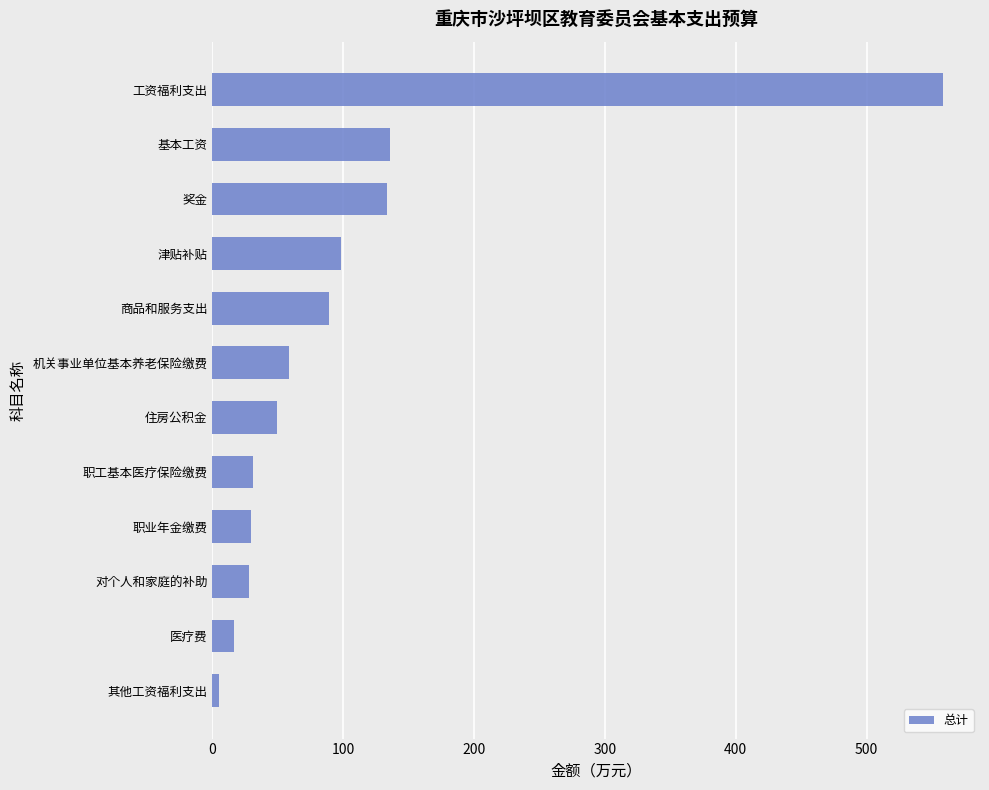

At which category does the chart reach its peak across all series?

工资福利支出